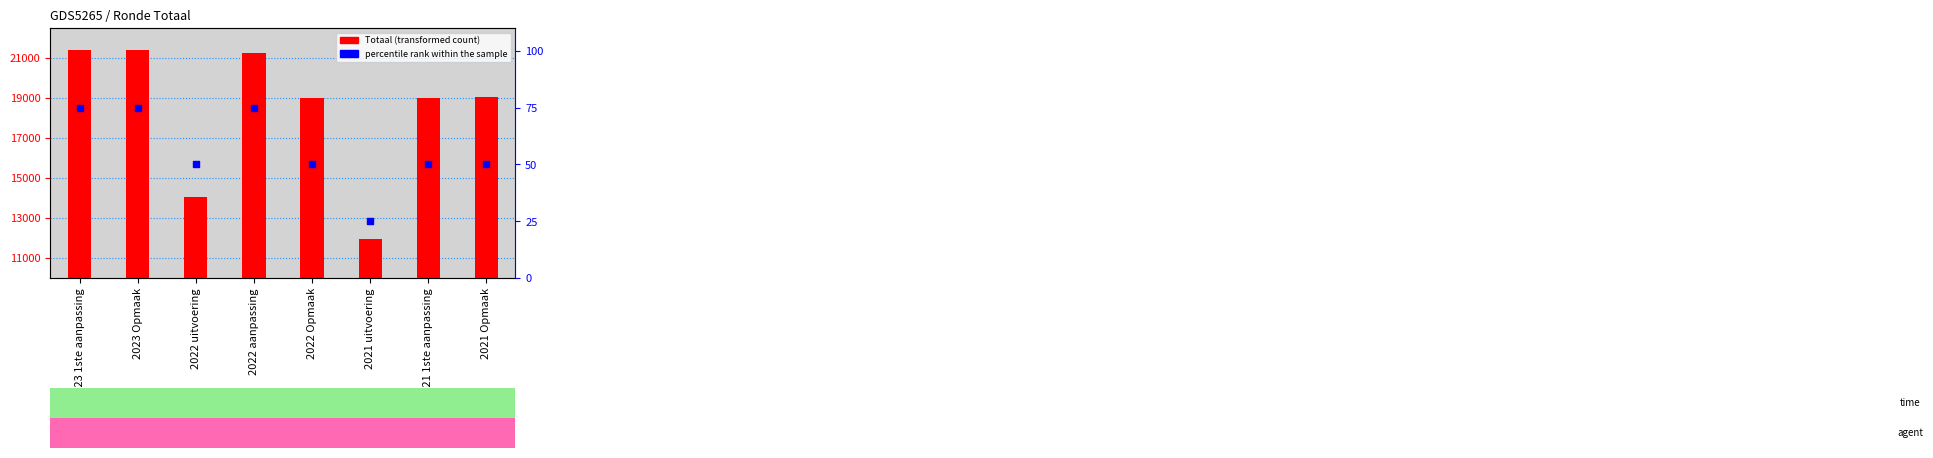

What are all the series names shown in the legend?

Totaal, percentile rank